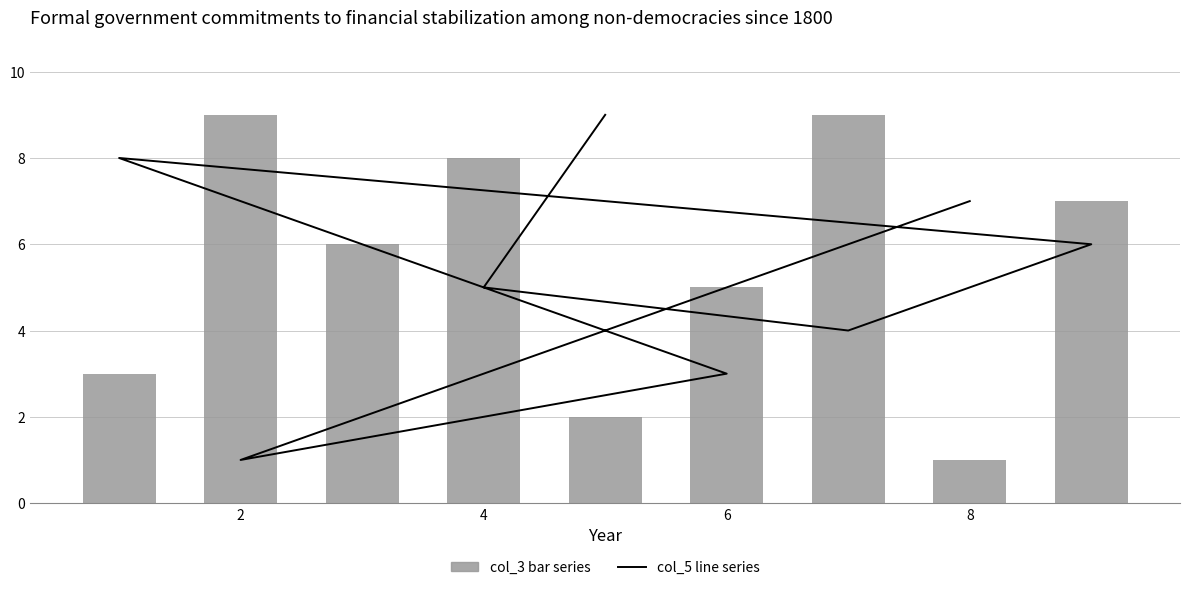

How many col_3 (bar series) values are between 3 and 8?

5